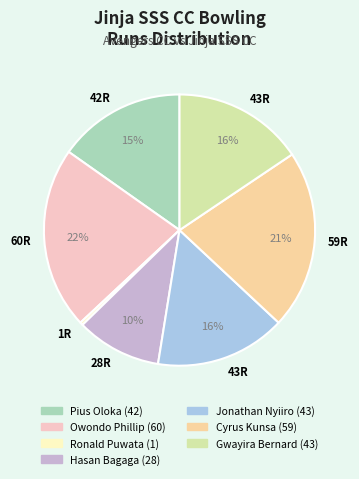

How many segments does this pie chart have?

7